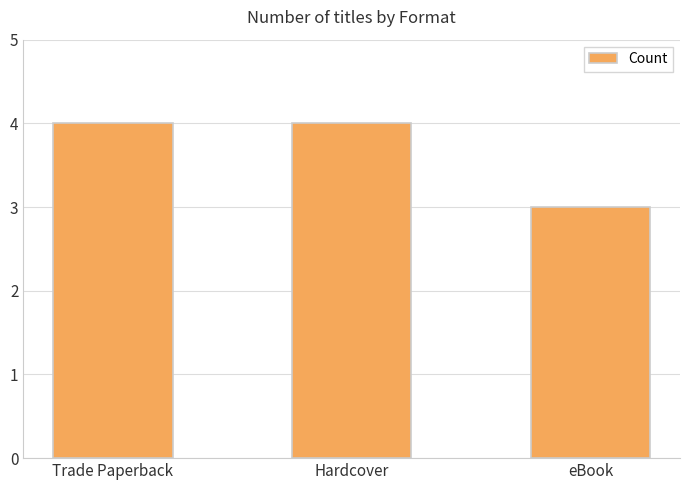

Which label corresponds to the smallest value in the chart?

eBook